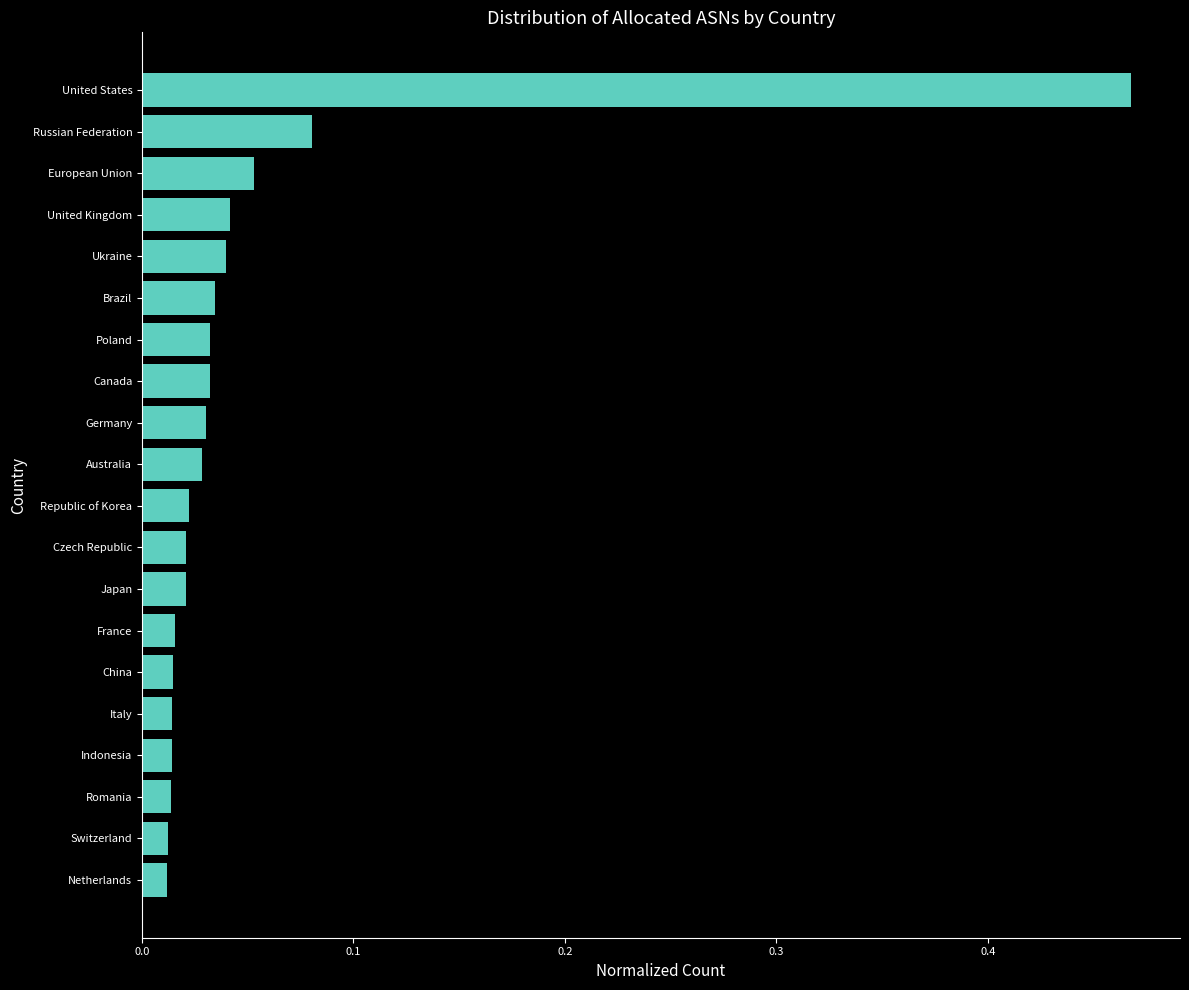

How many distinct data groups are displayed?

1